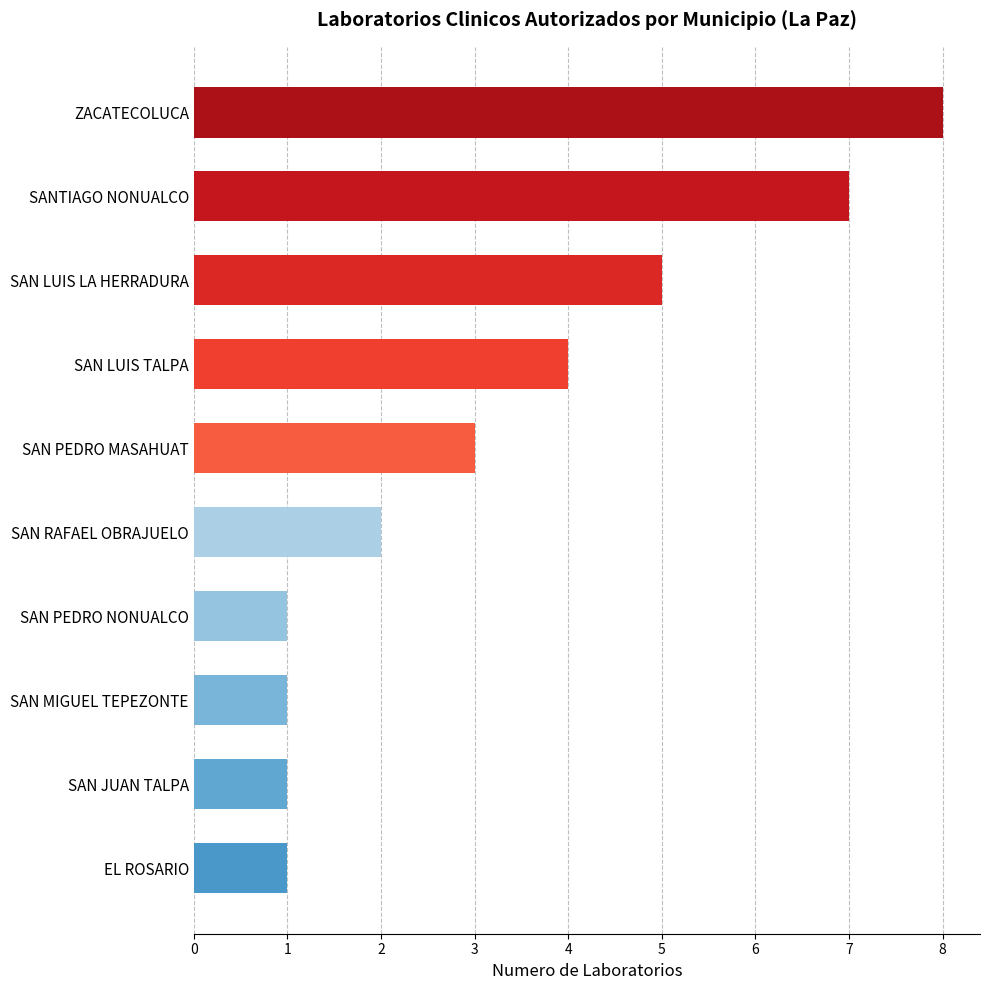

What is the sum of all values?

33